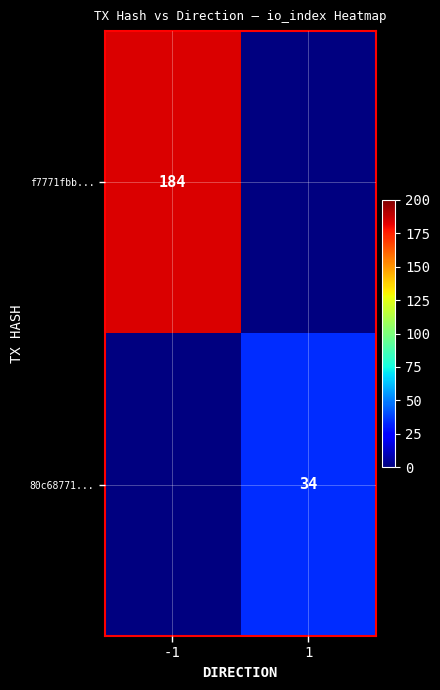

How many distinct data groups are displayed?

2